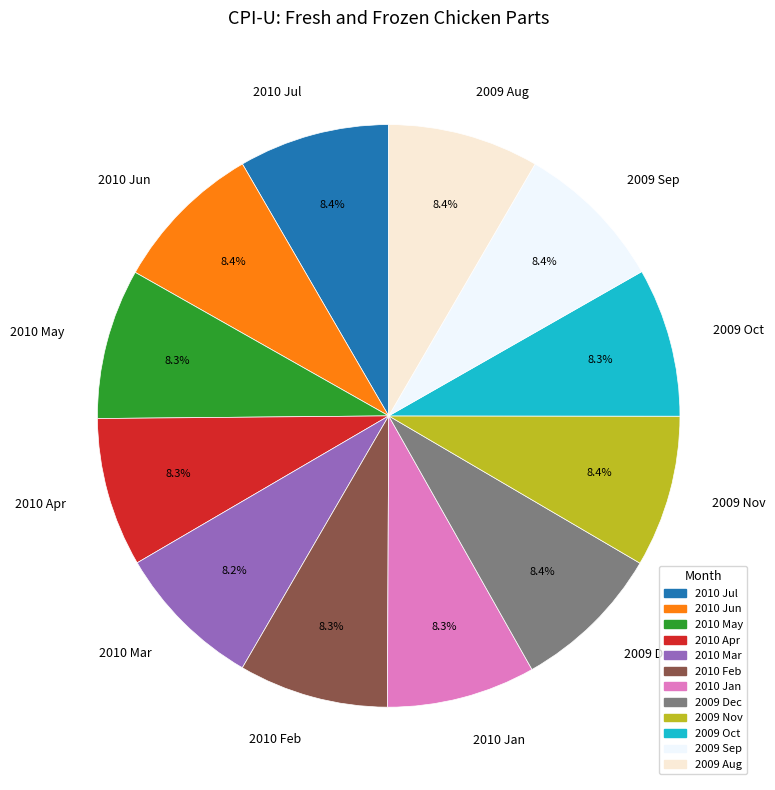

What is the total percentage of 2010 Jan and 2010 Jun?

16.7%